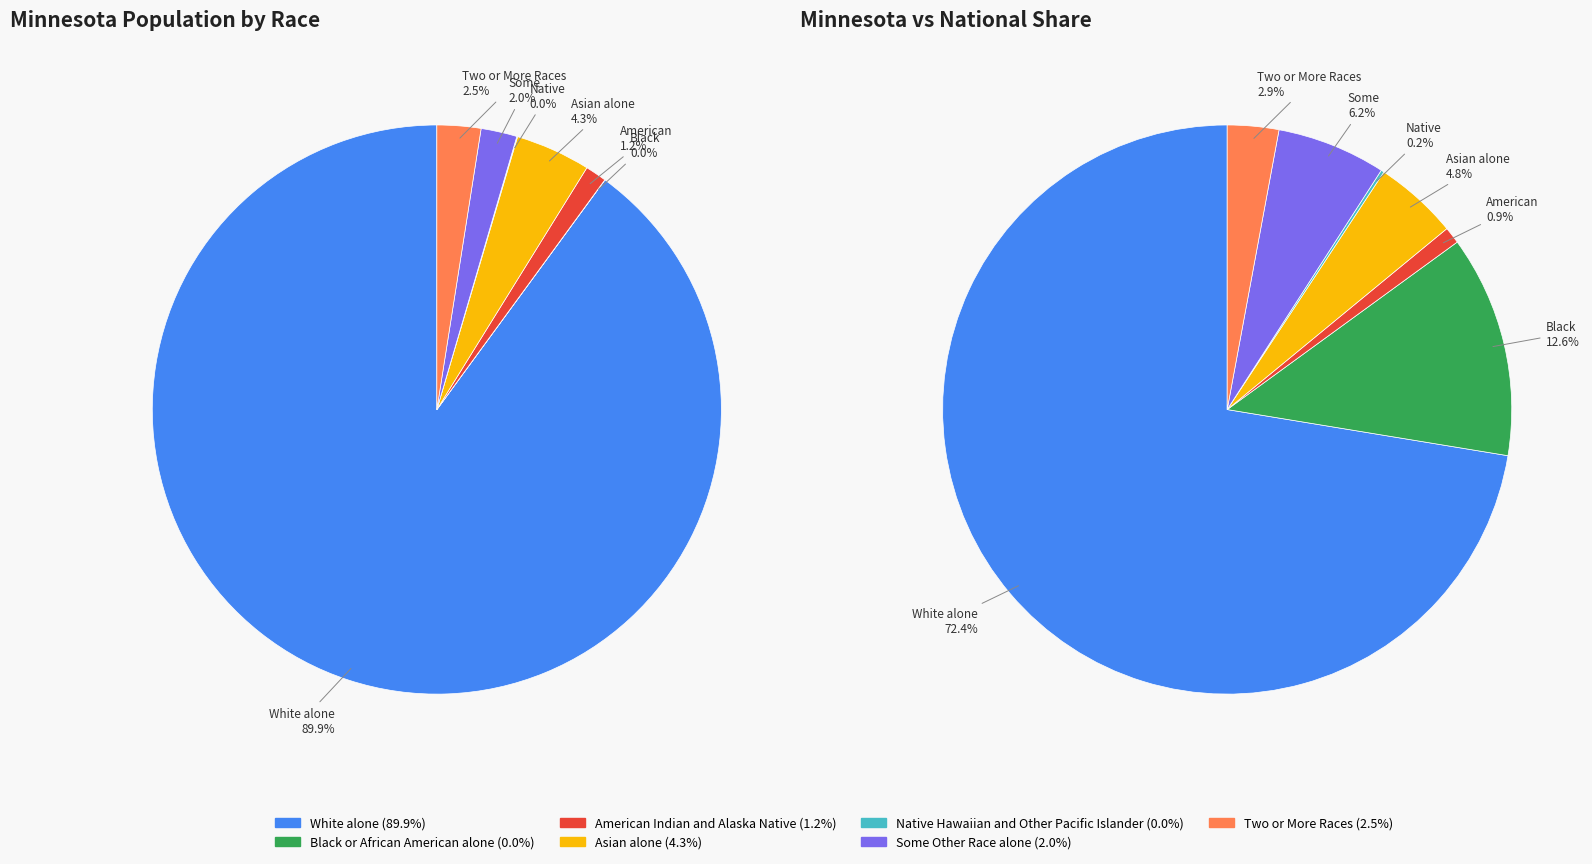

How many segments does this pie chart have?

7